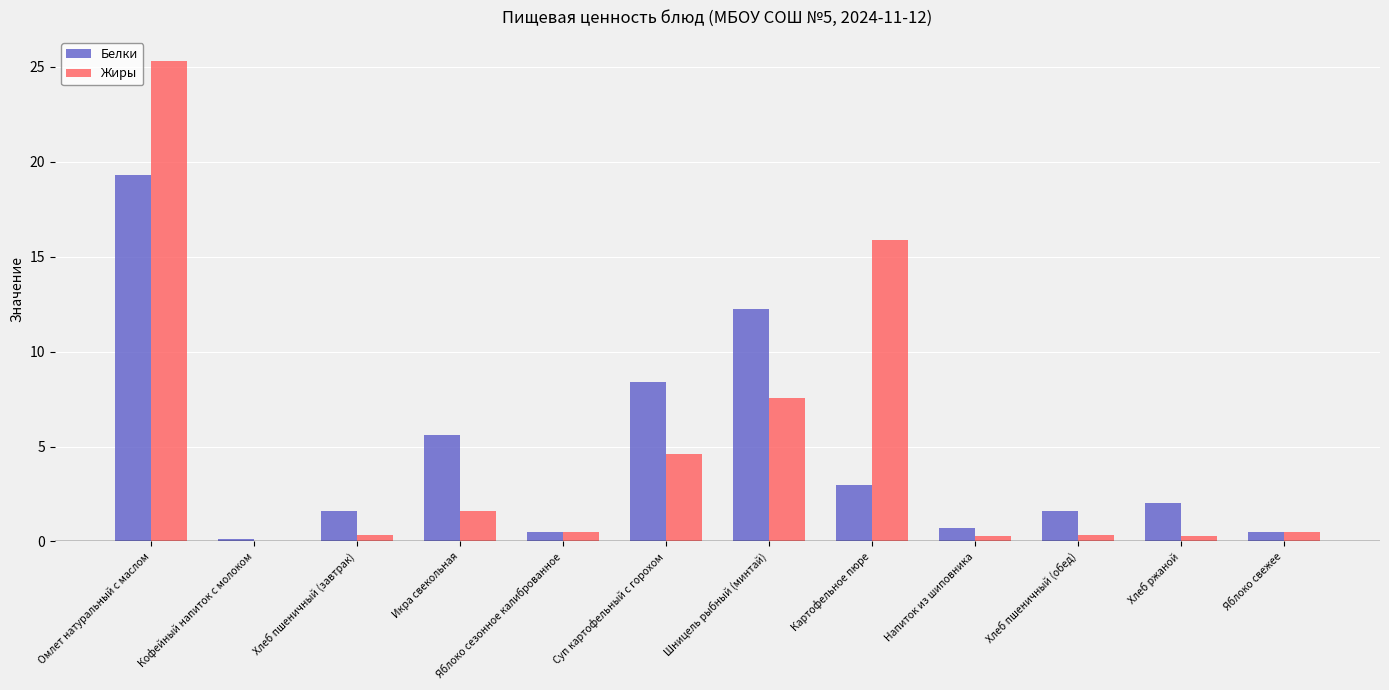

What is the sum of all Жиры values?

57.2